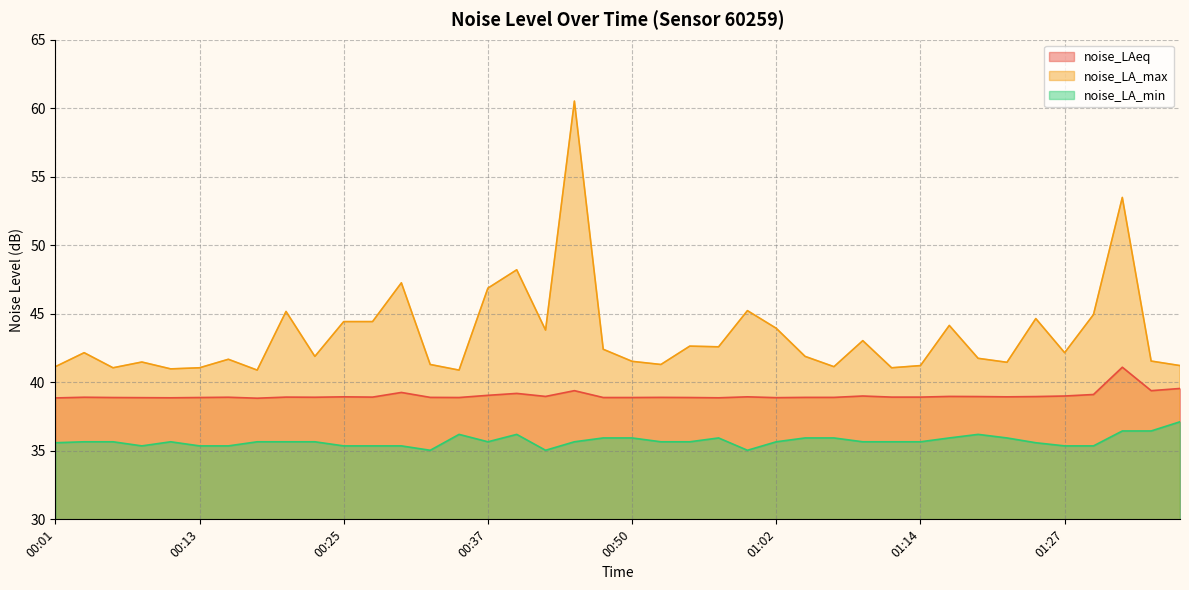

What are all the series names shown in the legend?

noise_LAeq, noise_LA_max, noise_LA_min